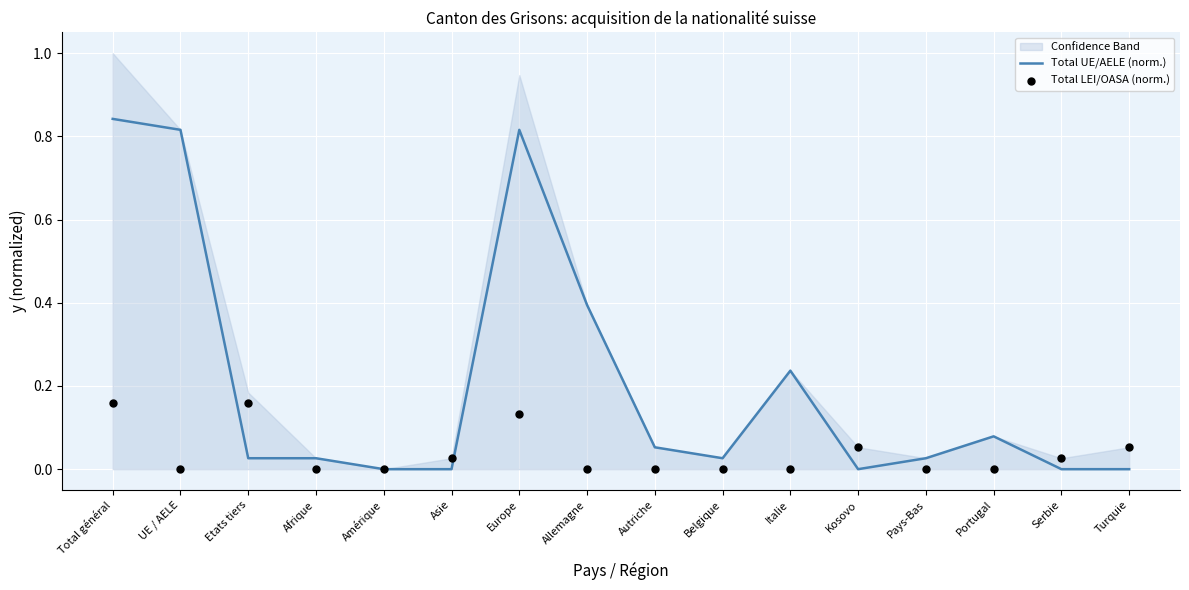

Which series has the widest spread of Y values?

Total UE/AELE (norm.)